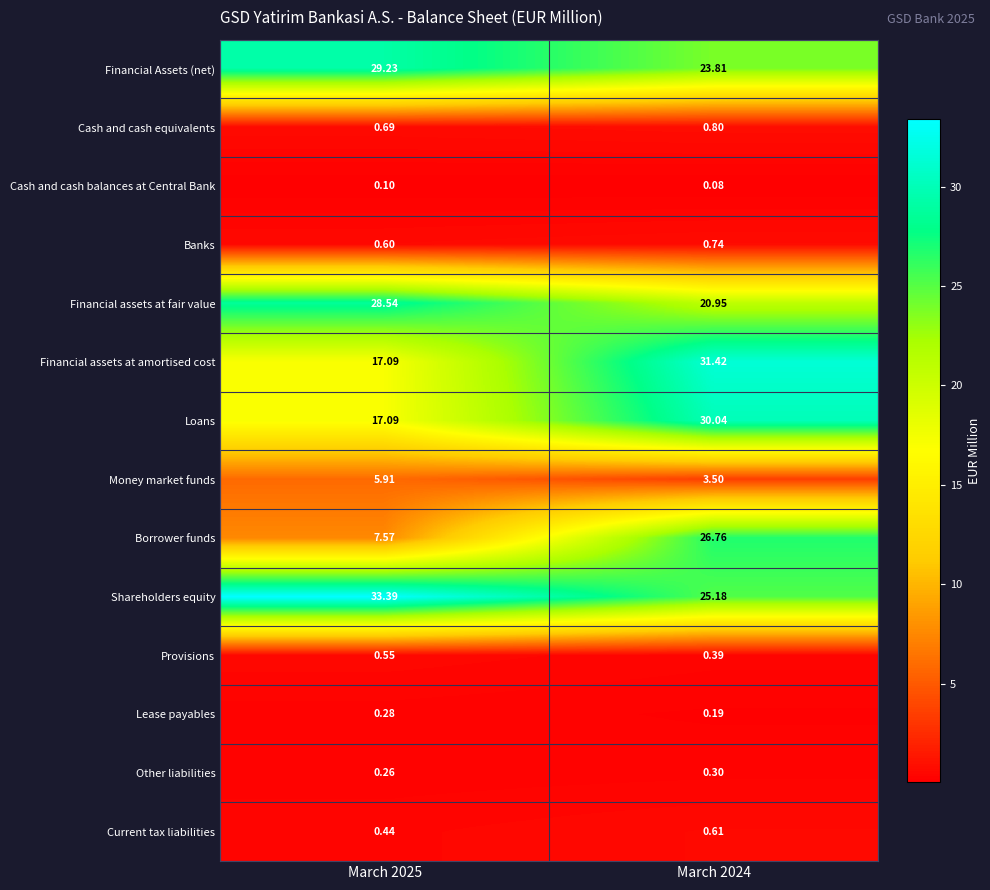

Which series changed the most between March 2025 and March 2024?

Borrower funds